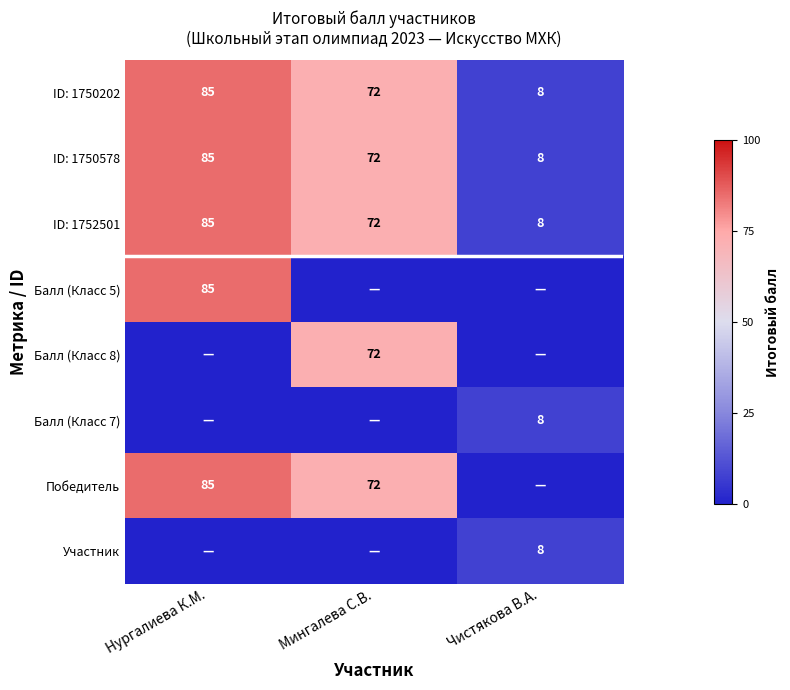

Is it true that Балл (Класс 7) equals 8 at Чистякова В.А.?

True